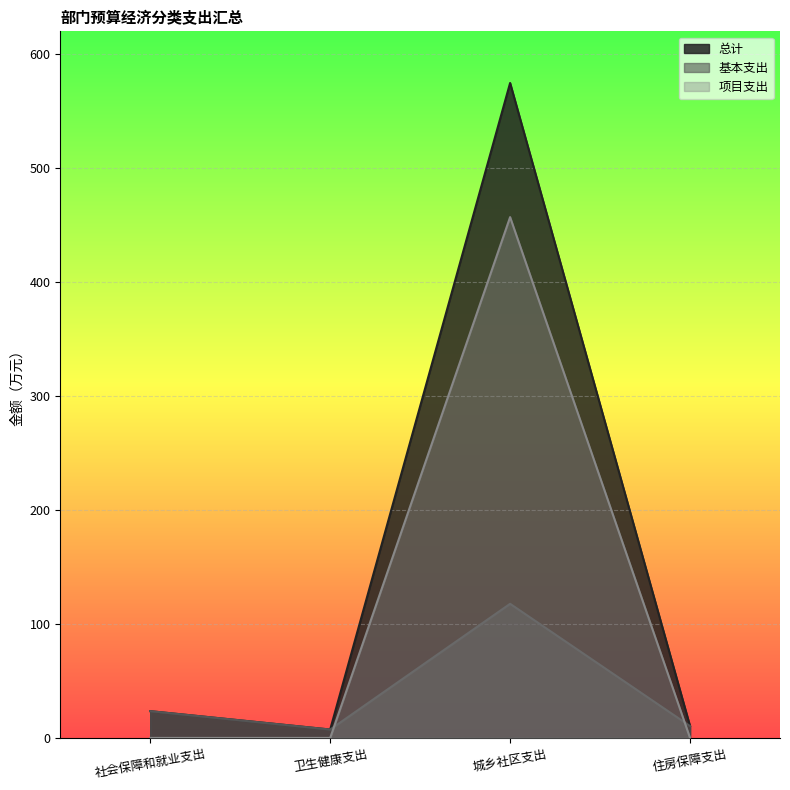

What is the average value of the 基本支出 series?

39.7